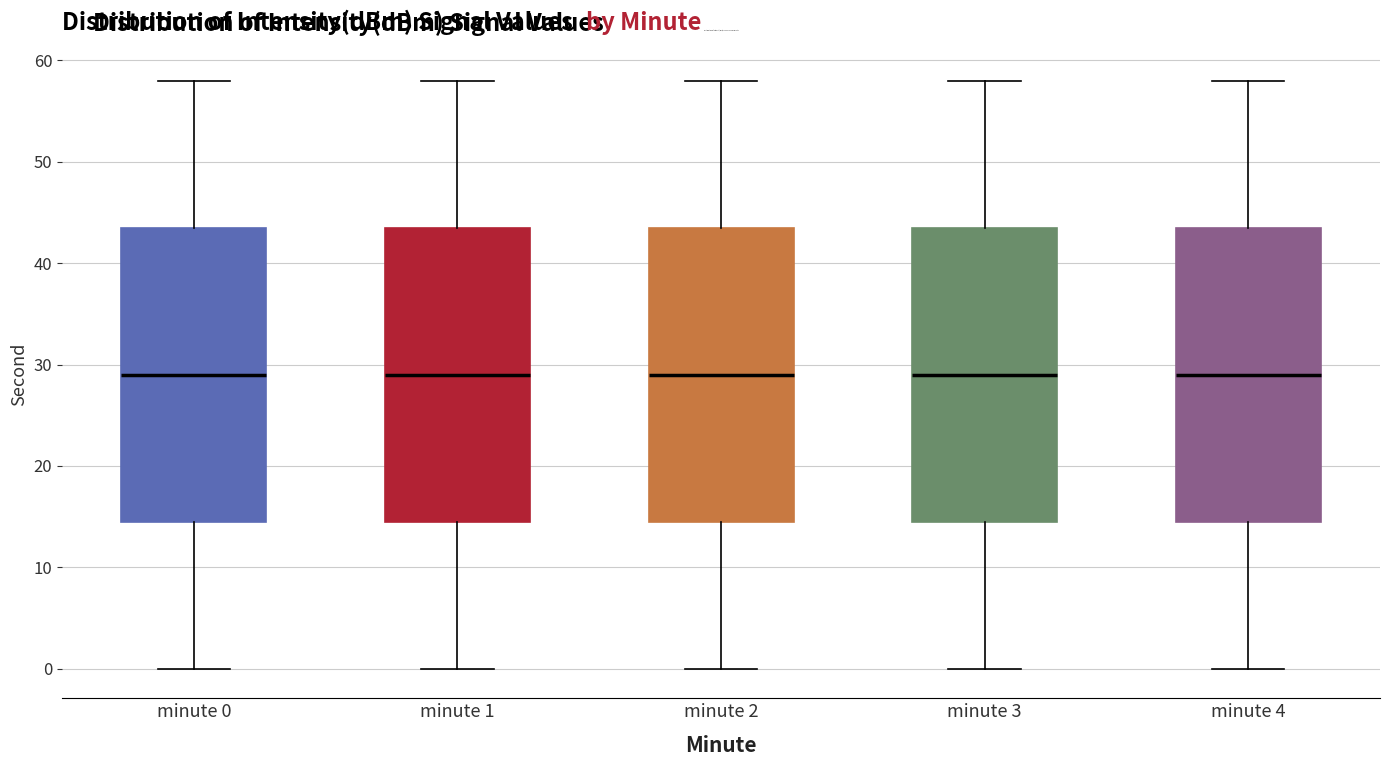

Where is the lower edge of the box for minute 2 on the y-axis? The values are not printed on the chart, so give them approximately, as read against the axis.

15